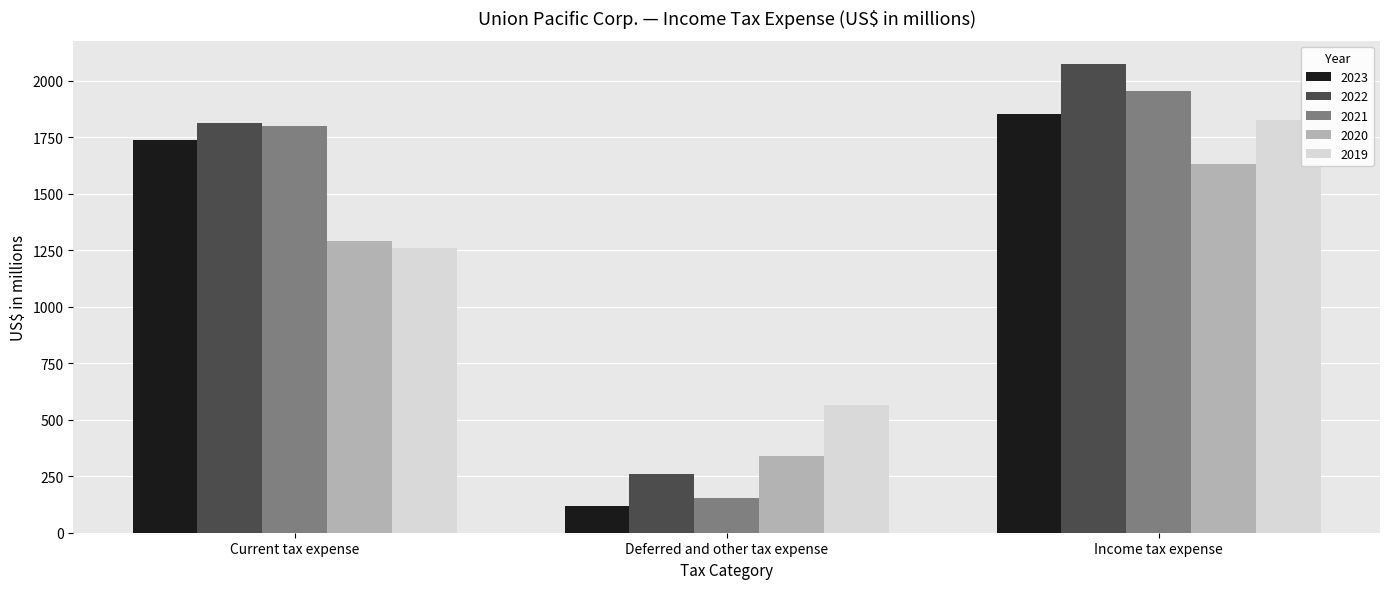

At how many categories does at least one series exceed 760?

2